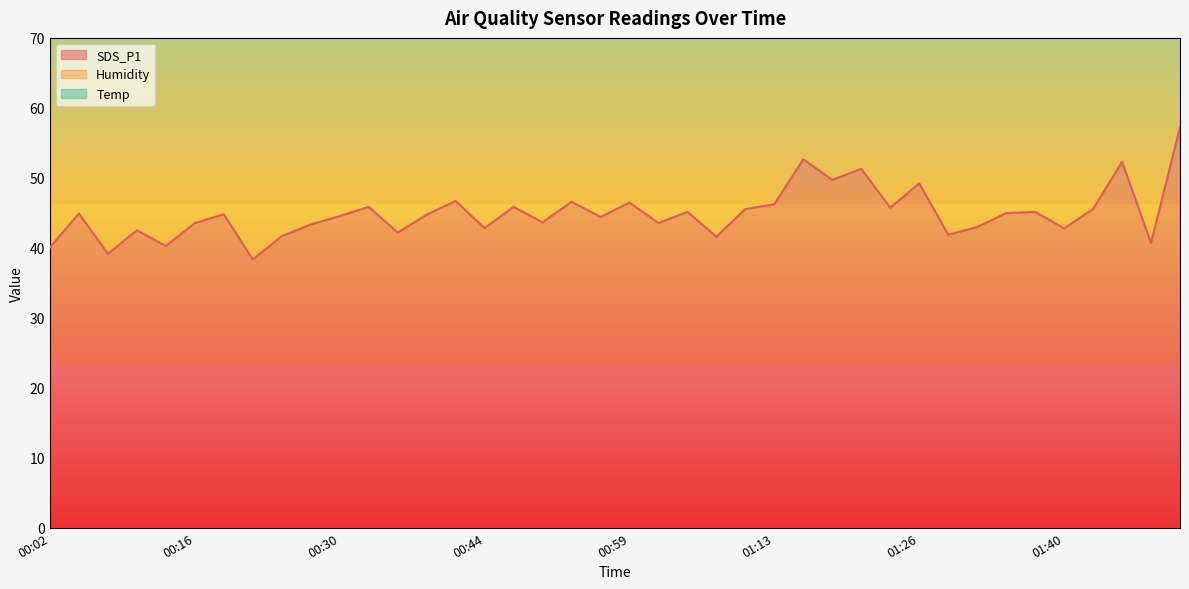

What is the difference between the SDS_P1 values at 01:48 and 01:02?

2.8